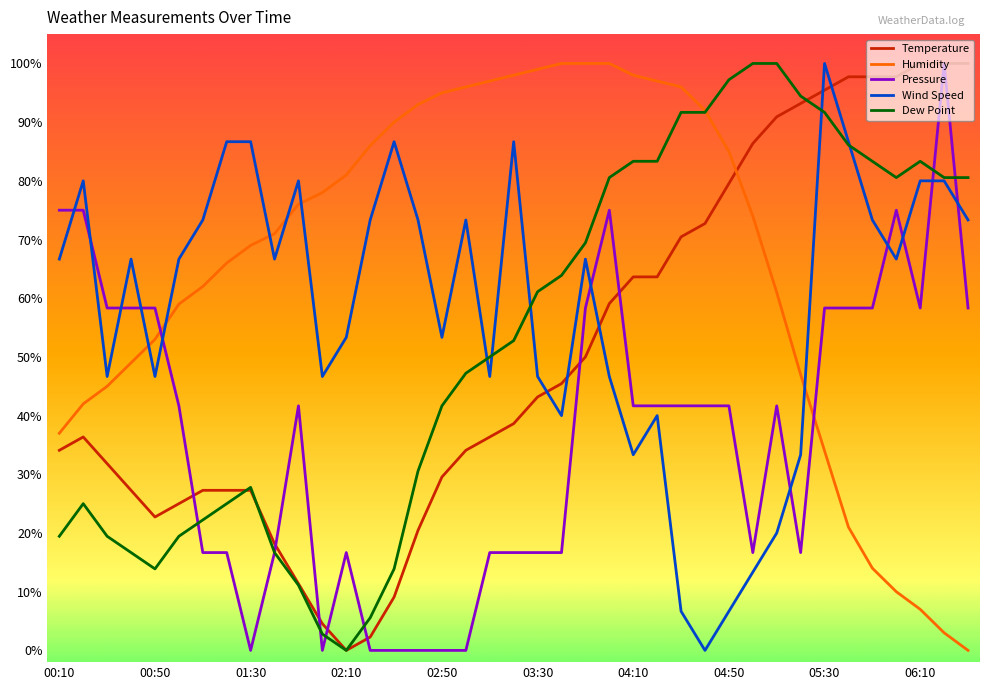

Is this an area chart (filled region under the line)?

No